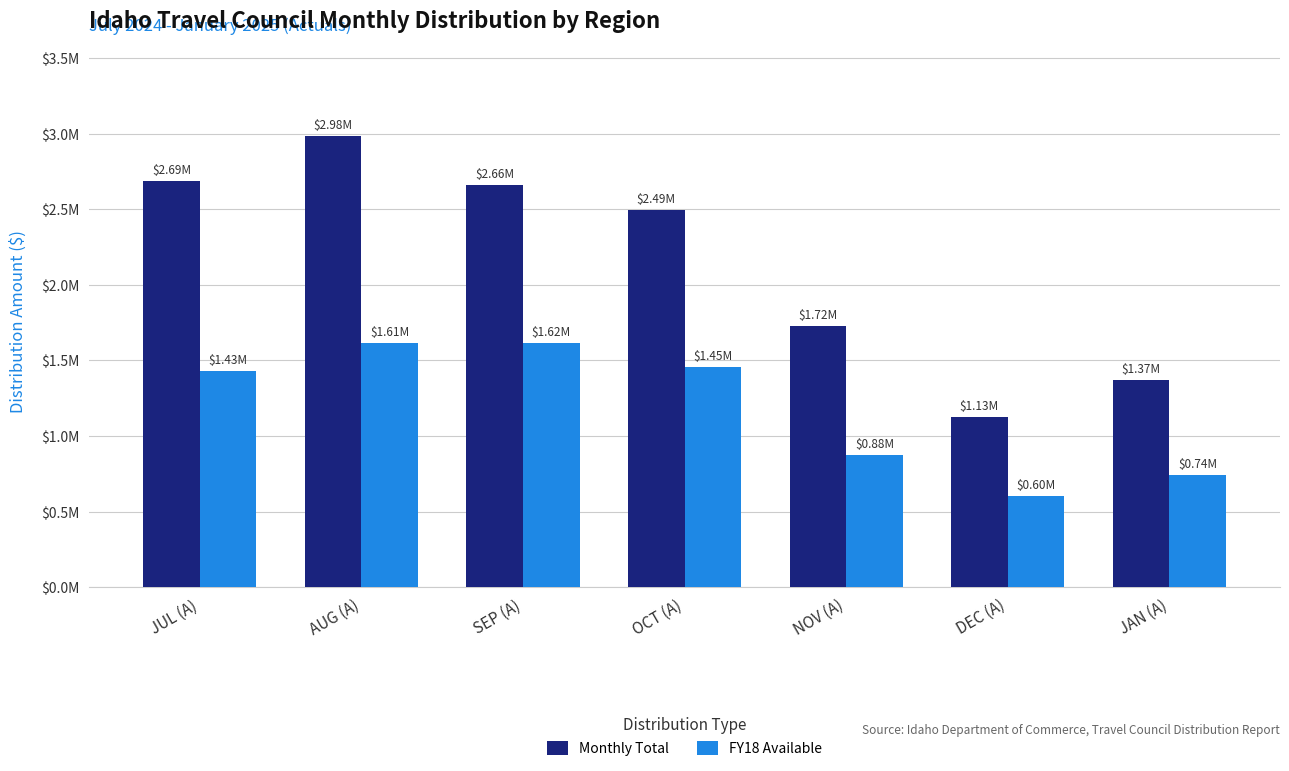

Are the bars grouped side by side (vs. stacked)?

Yes